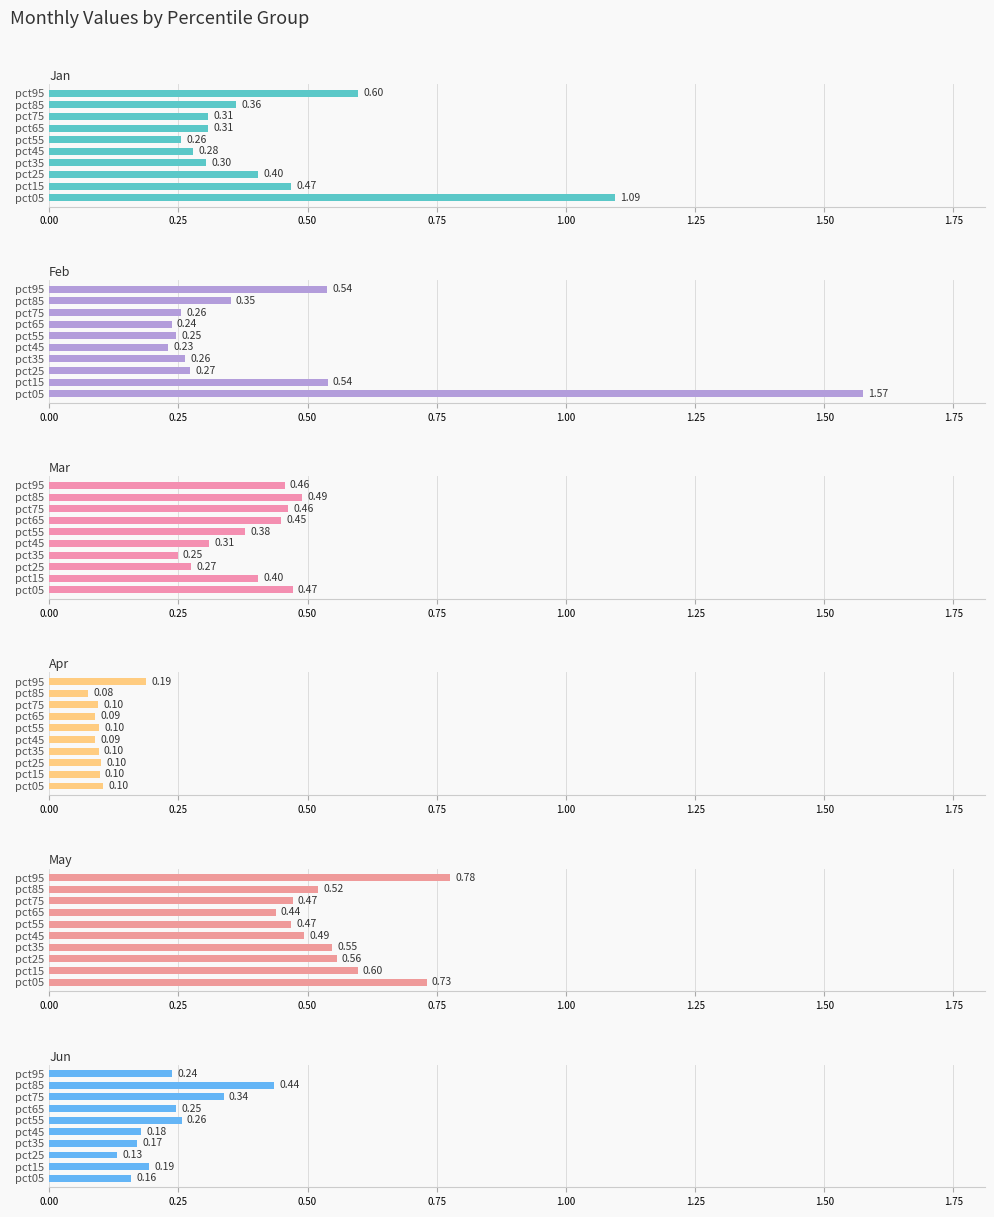

Rank the series by their maximum value, from lowest to highest.

Apr, Jun, Mar, May, Jan, Feb